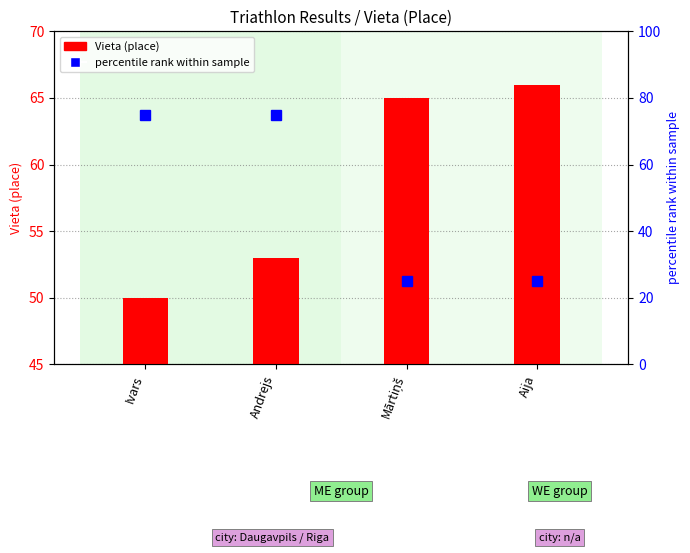

The Vieta (place) series shows 53 at Andrejs. True or false?

True